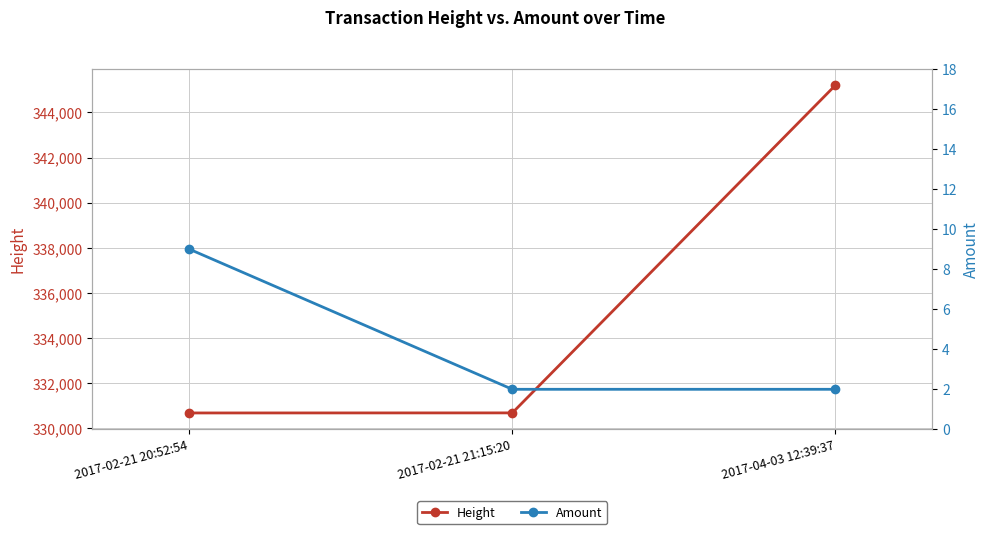

Is the value of Height at 2017-04-03 12:39:37 greater than the value of Amount at 2017-02-21 20:52:54?

Yes